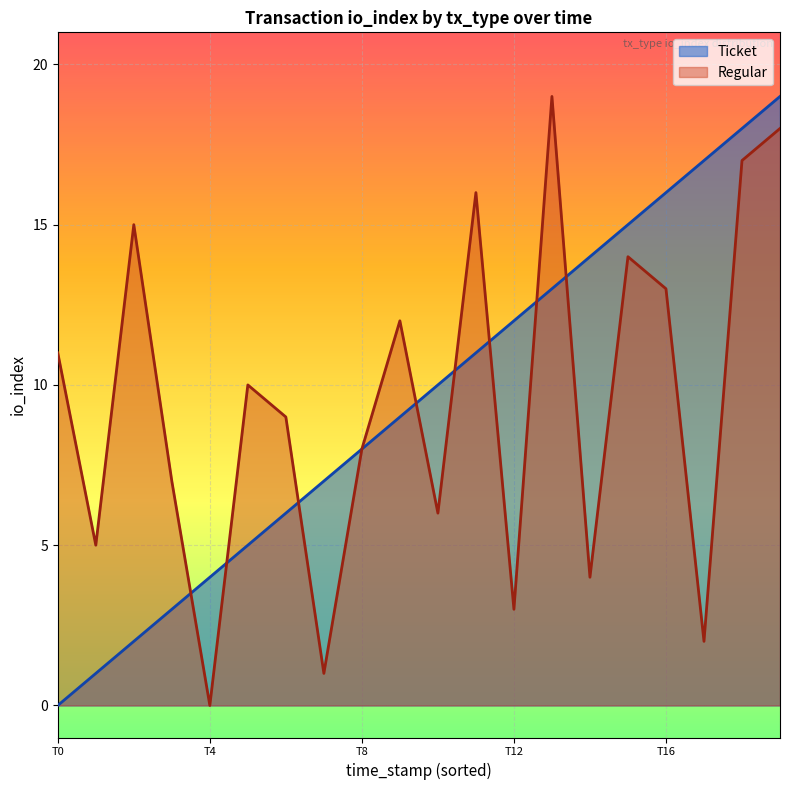

What is the average value of the Regular series?

10